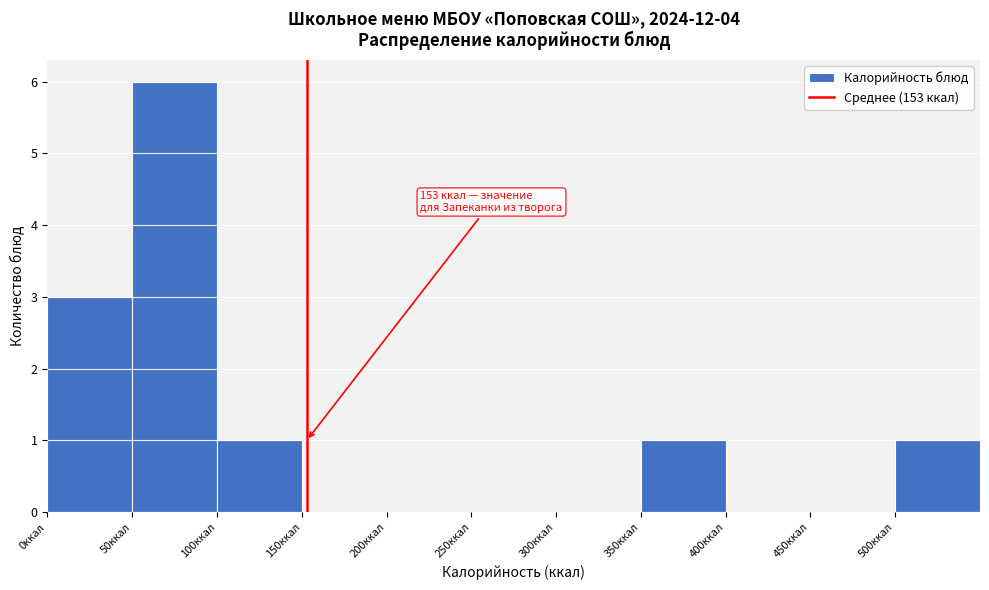

Over which range of the x-axis is the bar tallest?

50 to 100